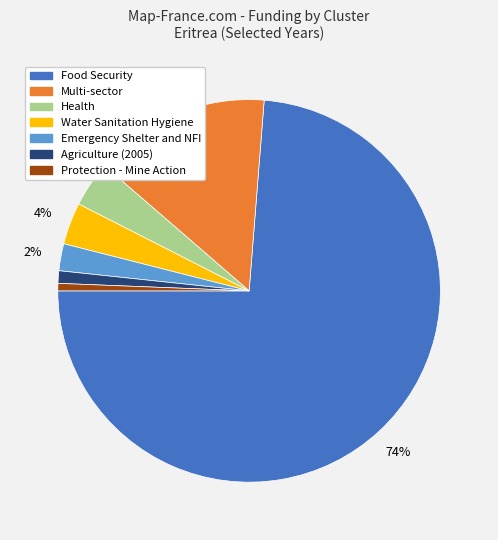

To the nearest percent, what is the average slice percentage?

14%